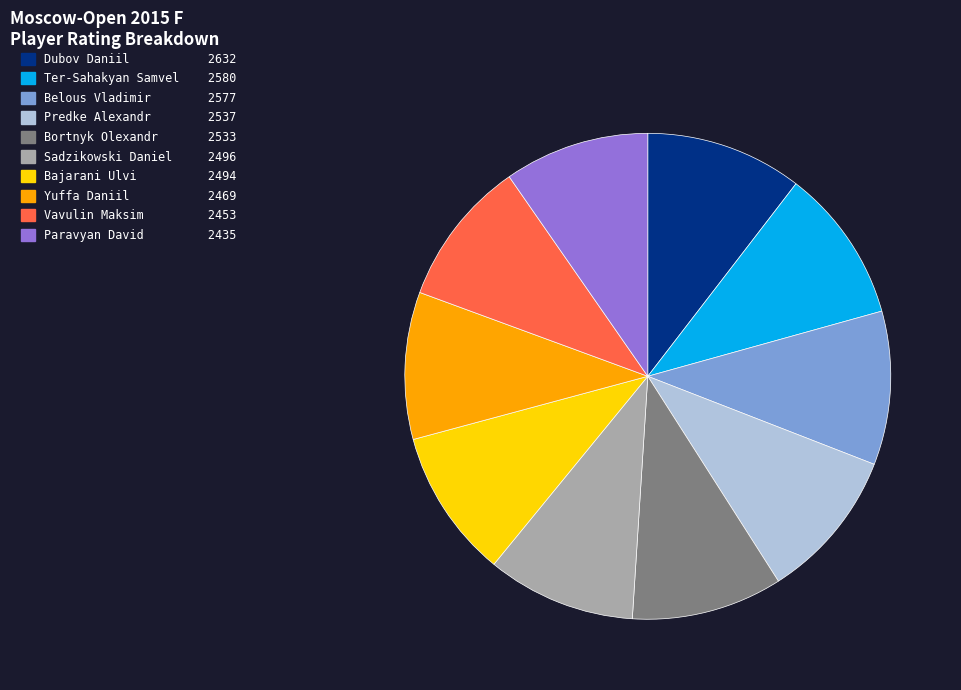

Is it true that Vavulin Maksim is 10% of the pie?

True